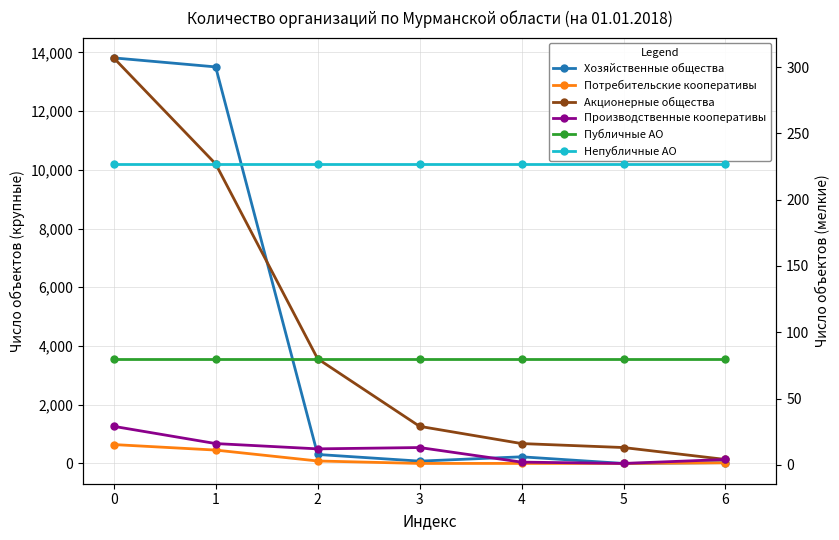

The Акционерные общества series shows 7 at 3. True or false?

False